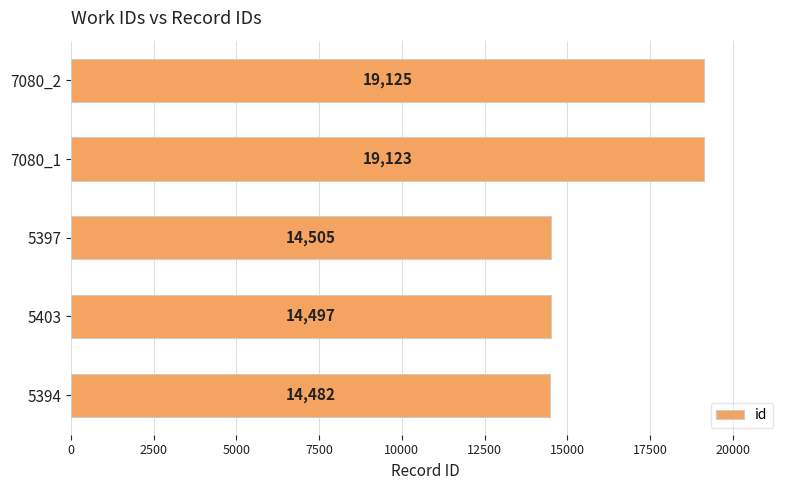

Reading bottom to top, transcribe all the data shown in this chart.

5394=14482	5403=14497	5397=14505	7080_1=19123	7080_2=19125